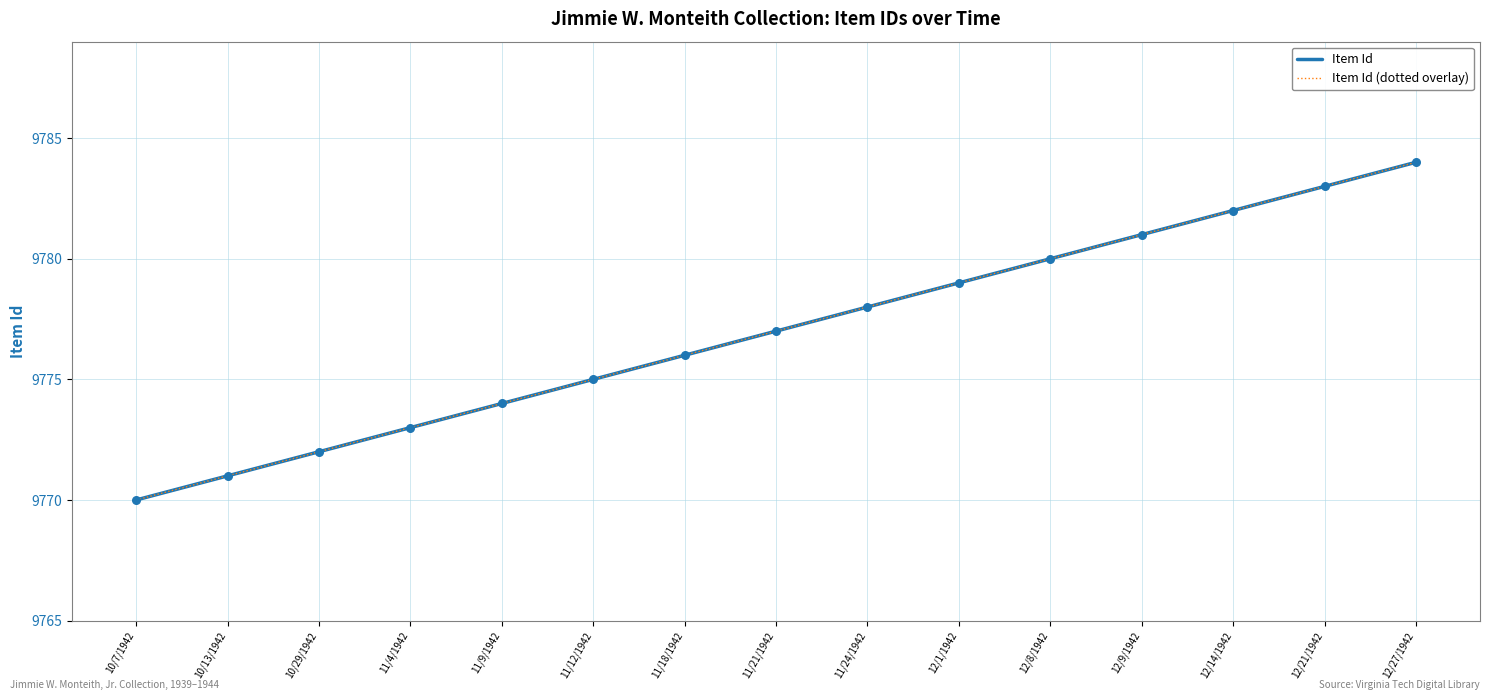

Does the chart have visible grid lines?

Yes